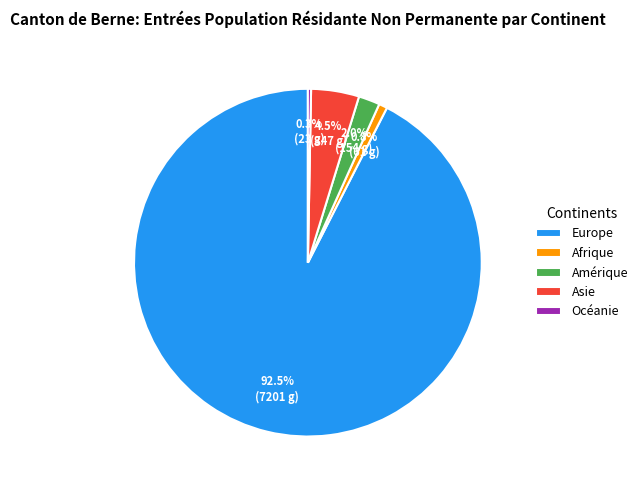

How many slices are in this pie chart?

5